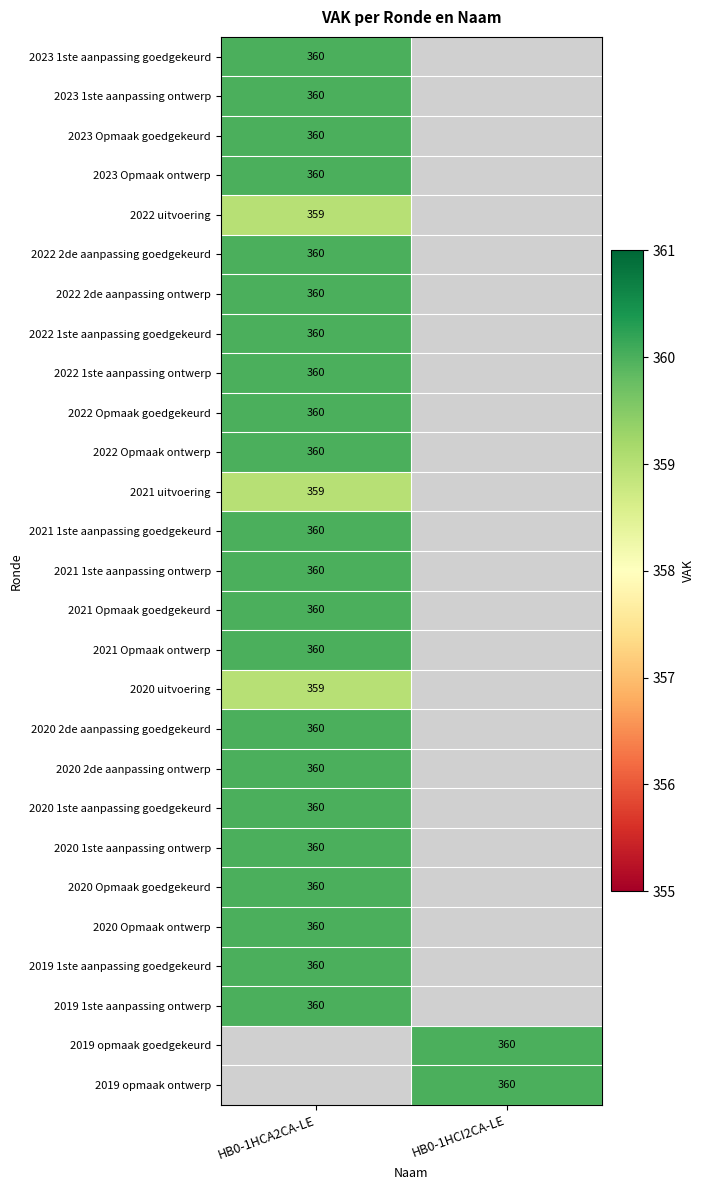

The value of 2022 2de aanpassing goedgekeurd at HB0-1HCA2CA-LE is 360. True or false?

True